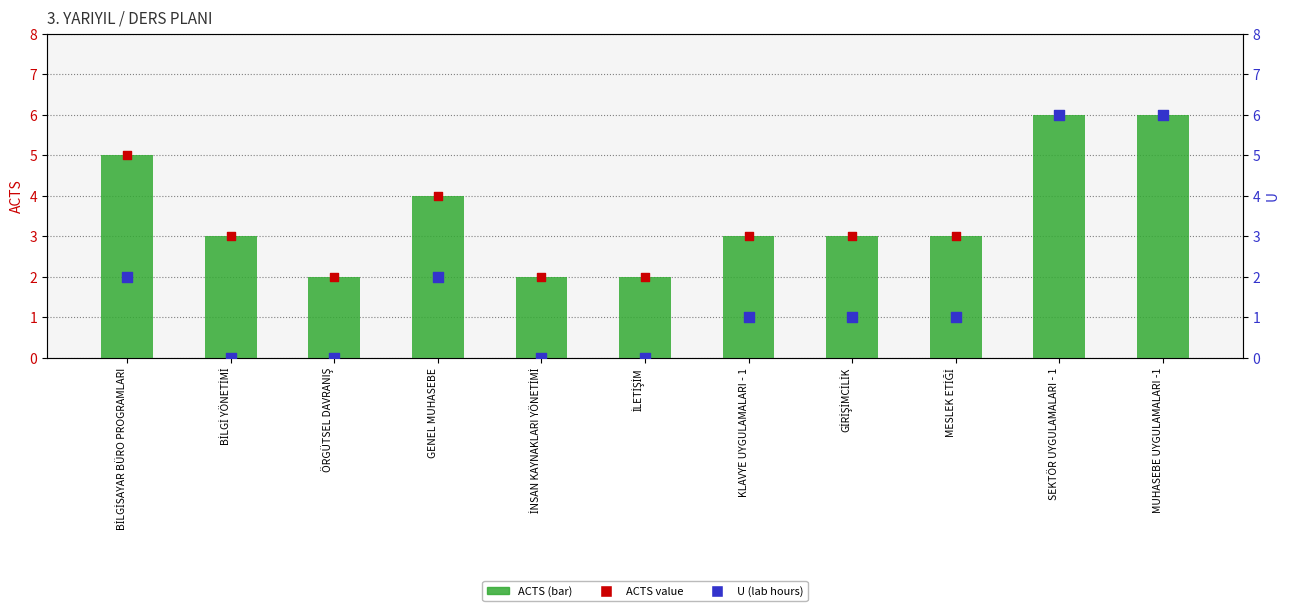

Which series contains the lowest Y value?

U